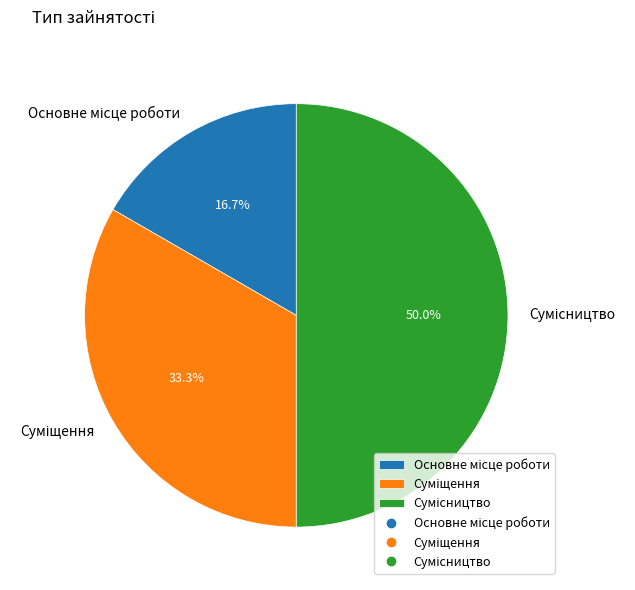

How many slices are in this pie chart?

3